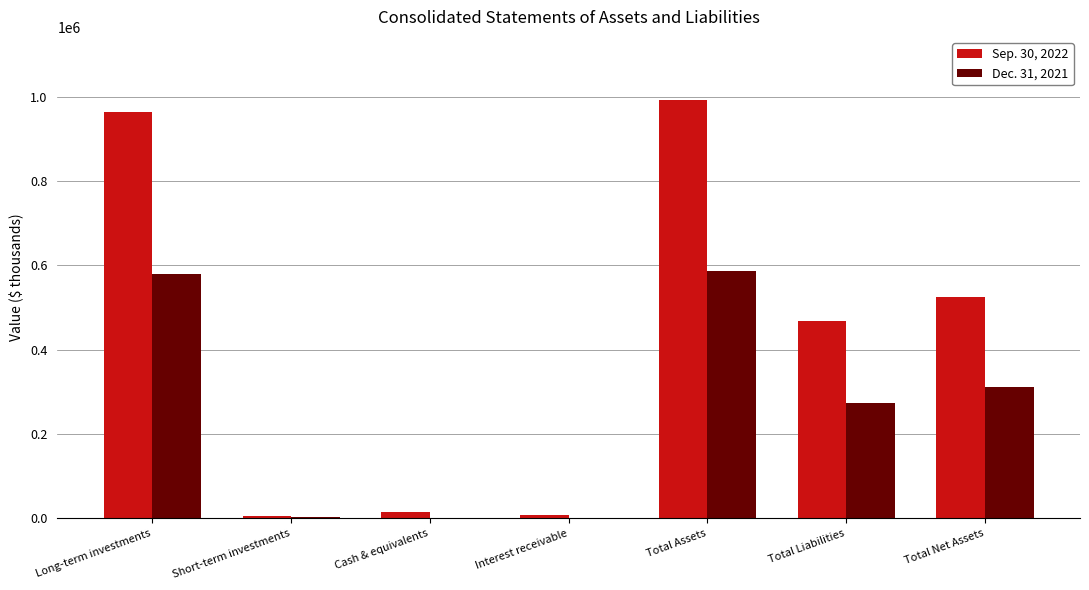

The value of Sep. 30, 2022 at Total Net Assets is 266581. True or false?

False